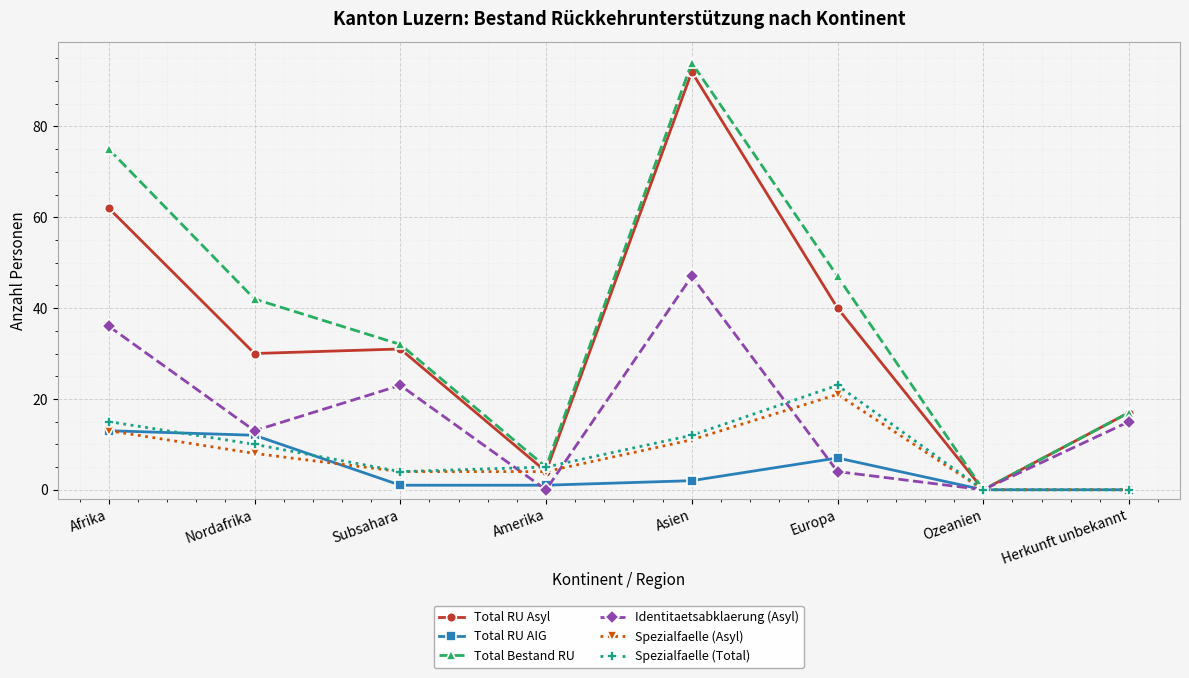

Reading left to right, transcribe all the data shown in this chart.

Total RU Asyl: Afrika=62	Nordafrika=30	Subsahara=31	Amerika=4	Asien=92	Europa=40	Ozeanien=0	Herkunft unbekannt=17
Total RU AIG: Afrika=13	Nordafrika=12	Subsahara=1	Amerika=1	Asien=2	Europa=7	Ozeanien=0	Herkunft unbekannt=0
Total Bestand RU: Afrika=75	Nordafrika=42	Subsahara=32	Amerika=5	Asien=94	Europa=47	Ozeanien=0	Herkunft unbekannt=17
Identitaetsabklaerung (Asyl): Afrika=36	Nordafrika=13	Subsahara=23	Amerika=0	Asien=47	Europa=4	Ozeanien=0	Herkunft unbekannt=15
Spezialfaelle (Asyl): Afrika=13	Nordafrika=8	Subsahara=4	Amerika=4	Asien=11	Europa=21	Ozeanien=0	Herkunft unbekannt=0
Spezialfaelle (Total): Afrika=15	Nordafrika=10	Subsahara=4	Amerika=5	Asien=12	Europa=23	Ozeanien=0	Herkunft unbekannt=0